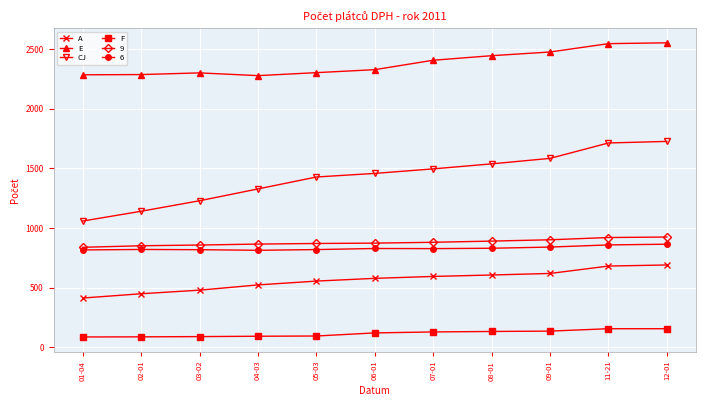

Which series has the widest spread of values?

CJ